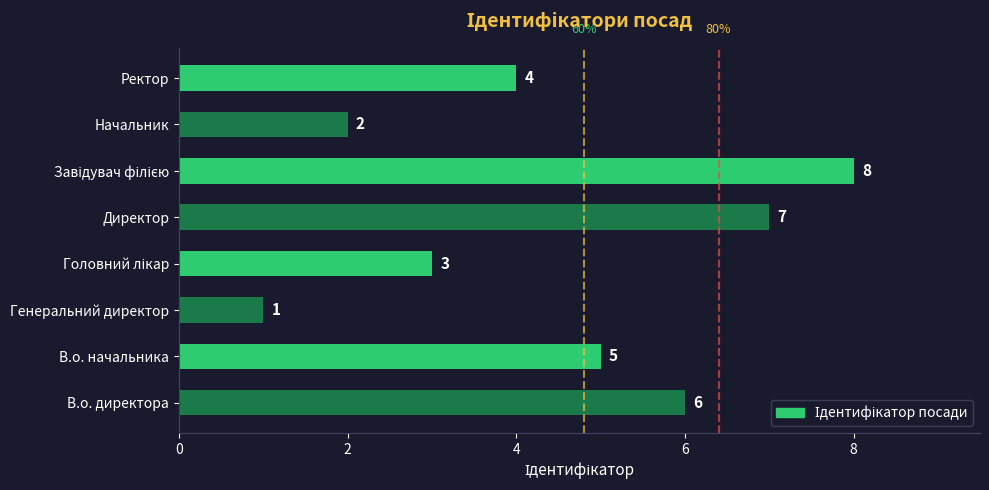

Count the number of data series in this chart.

1